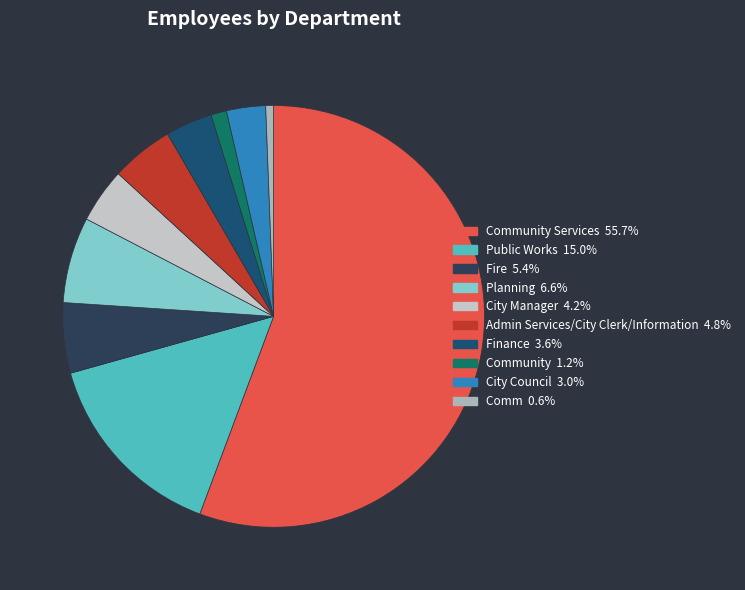

How many segments does this pie chart have?

10